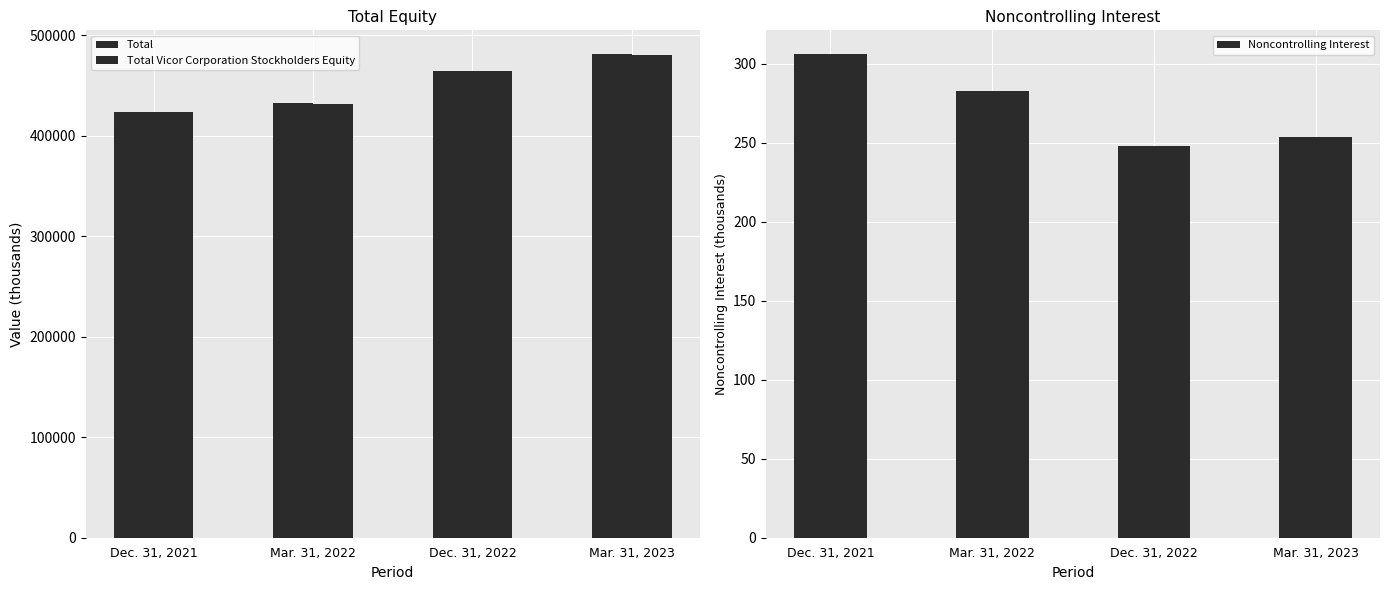

How many categories are shown in the chart?

4